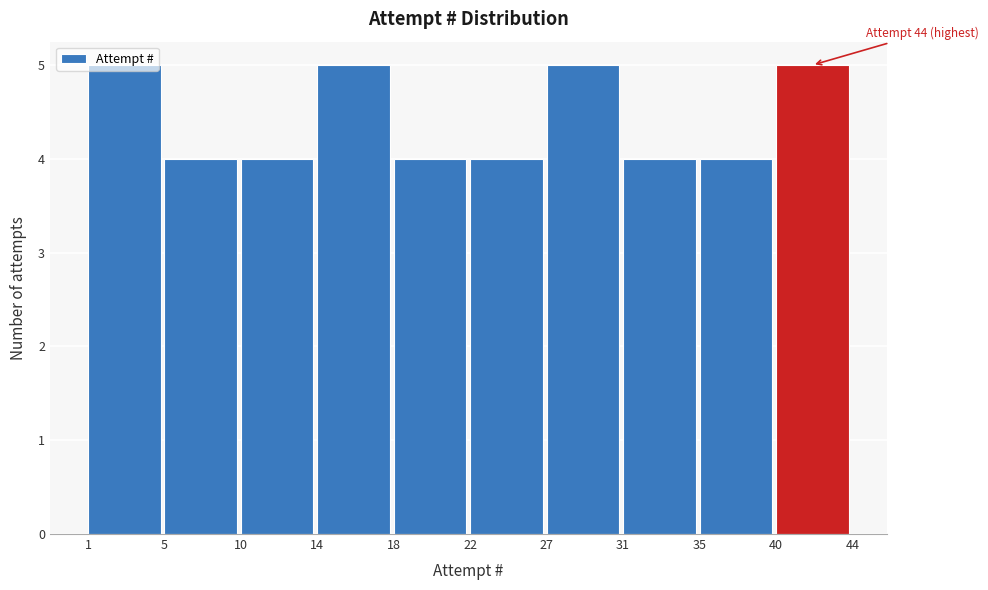

What is the minimum value shown in the chart?

4